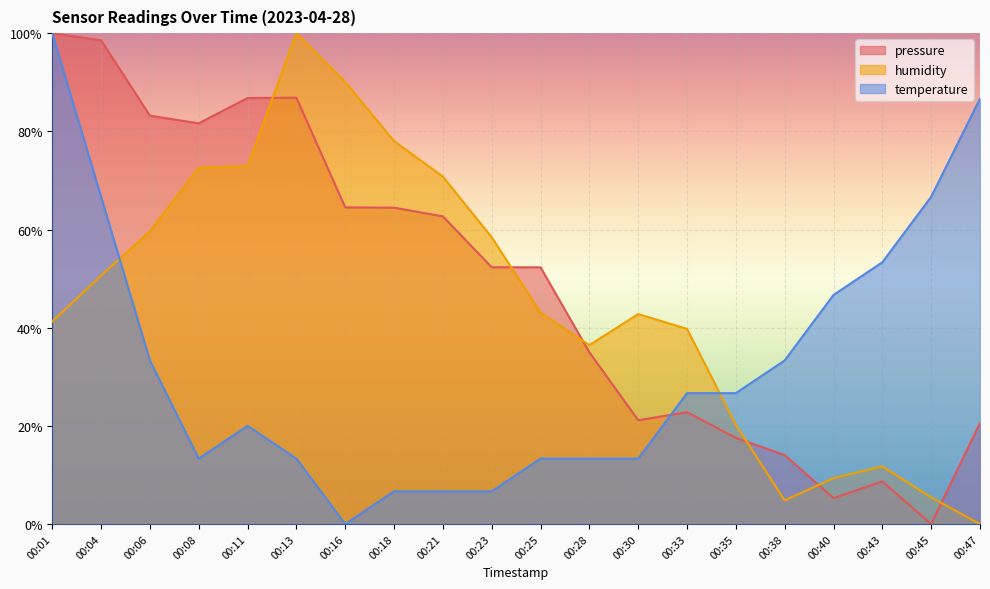

Which label corresponds to the largest value in the chart?

00:01